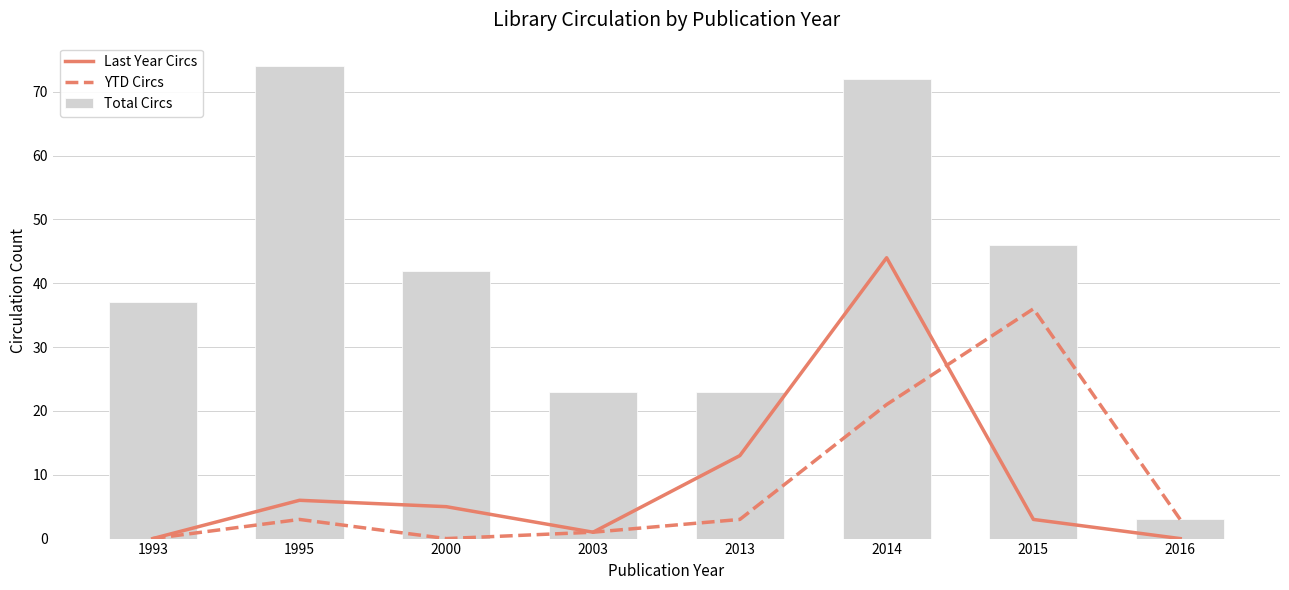

At which category is the sum across all series the highest?

2014